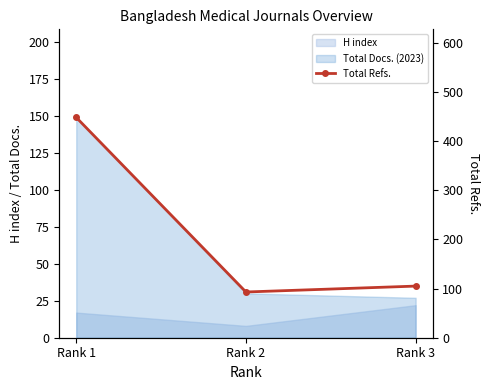

What is the value of the 1st point from the left?

448